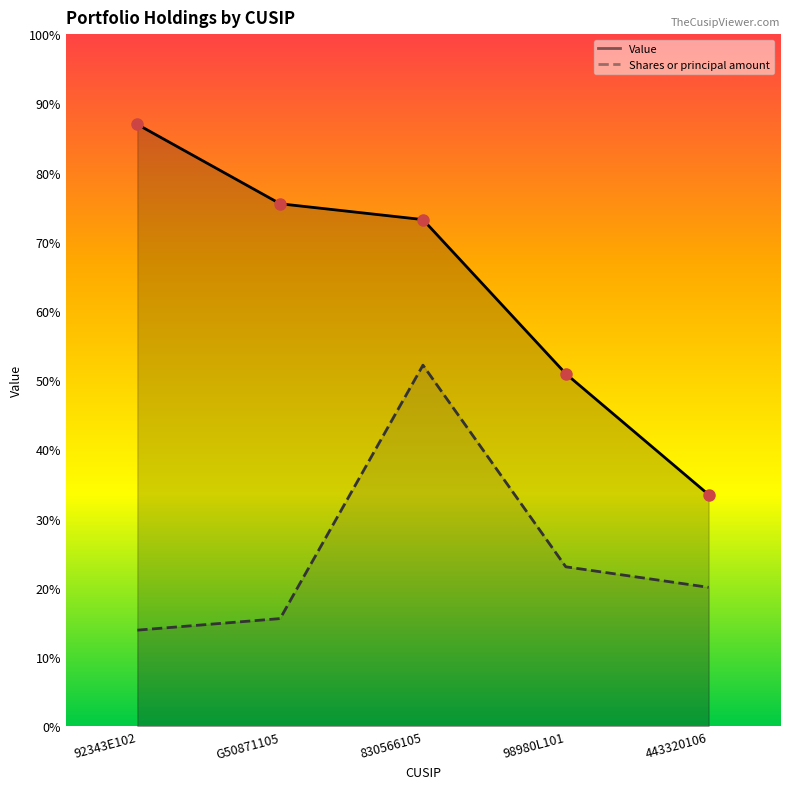

Rank the categories by Shares or principal amount value from highest to lowest.

830566105, 98980L101, 443320106, G50871105, 92343E102